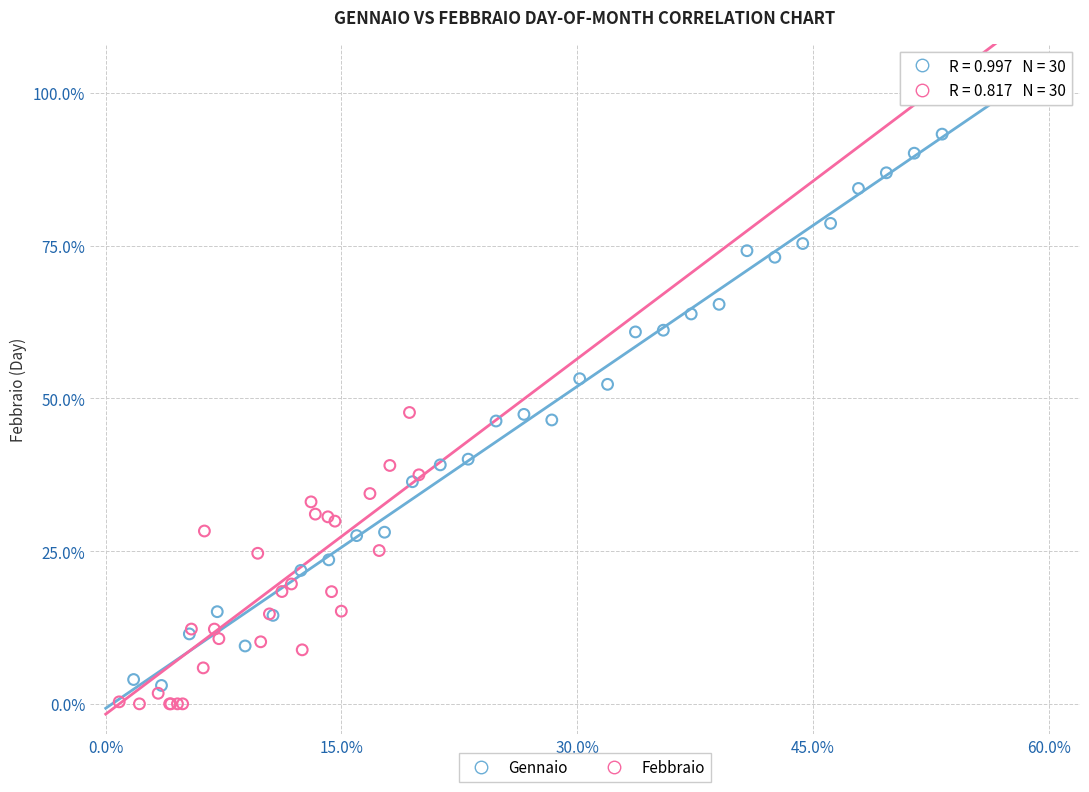

Which series has the widest spread of Y values?

Gennaio